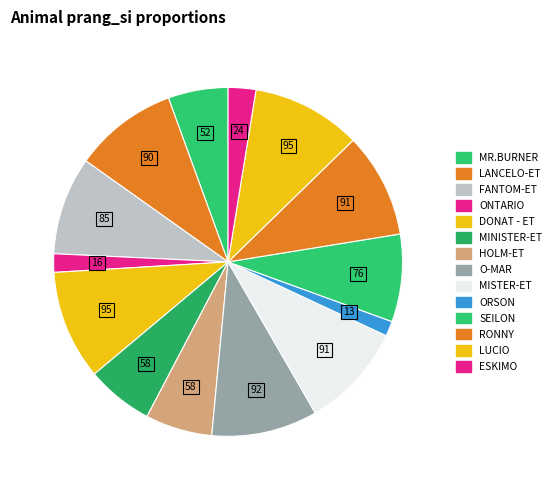

Count the number of slices in the pie.

14